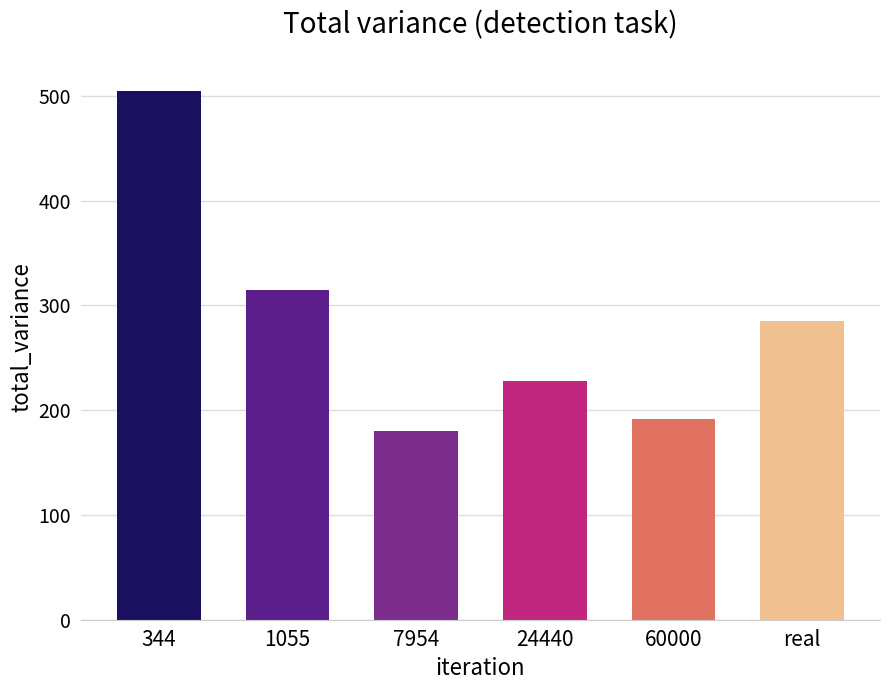

The value at 24440 is 228. True or false?

True